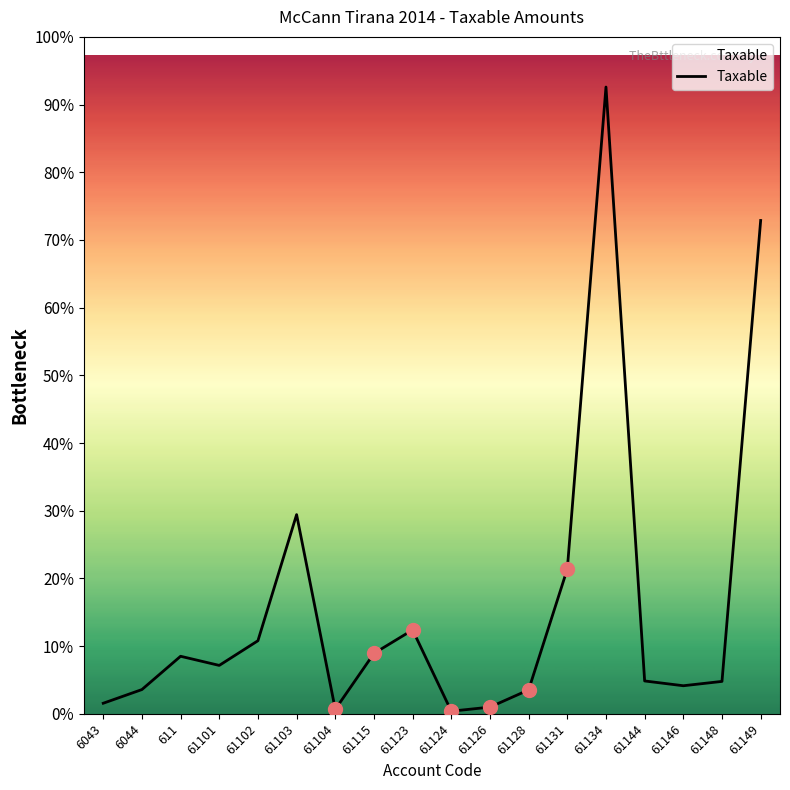

Is this an area chart (filled region under the line)?

Yes